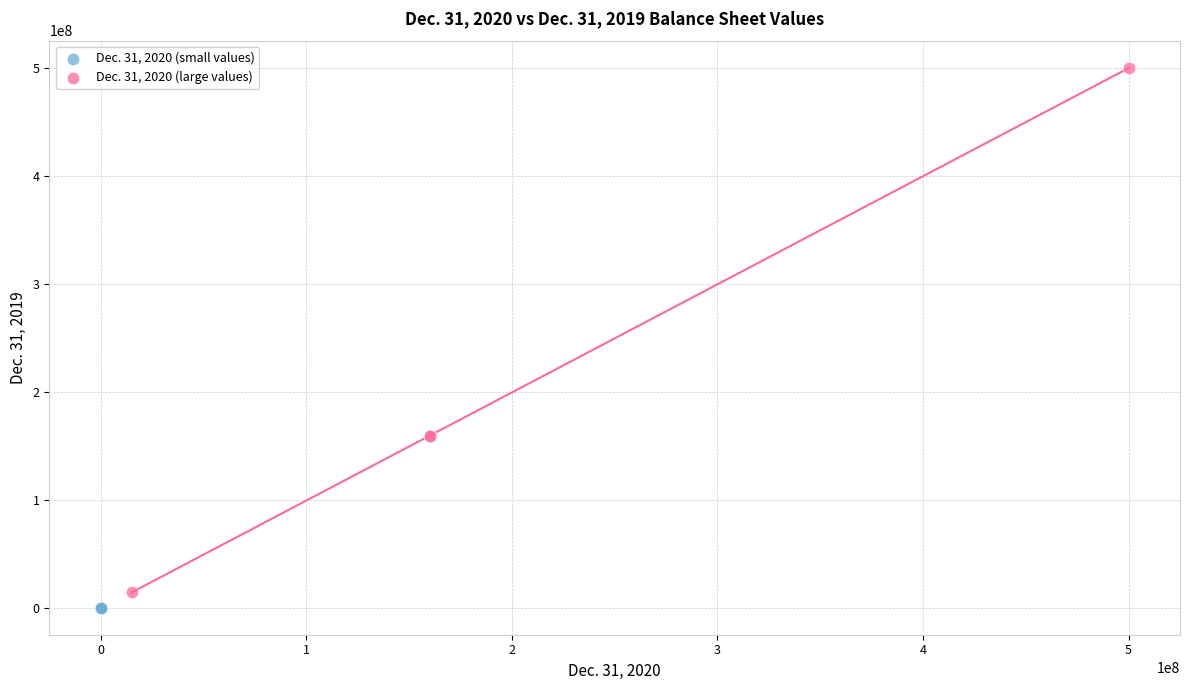

Which series has the largest Y range (max minus min)?

Dec. 31, 2020 (large values)